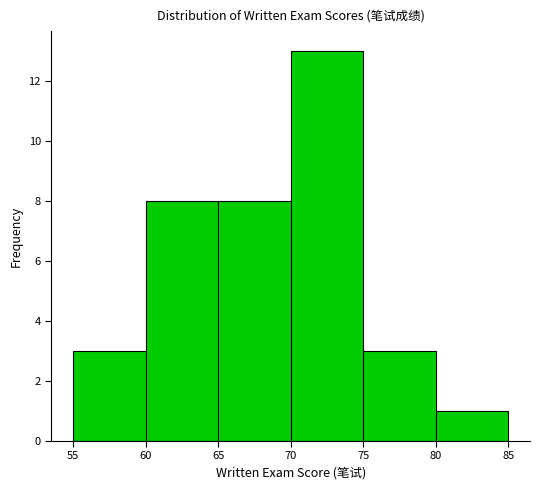

Reading left to right, transcribe this chart: for each bar, give the range it covers on the x-axis and its height. The values are not printed on the chart, so give them approximately, as read against the axis.

55 to 60: 3
60 to 65: 8
65 to 70: 8
70 to 75: 13
75 to 80: 3
80 to 85: 1